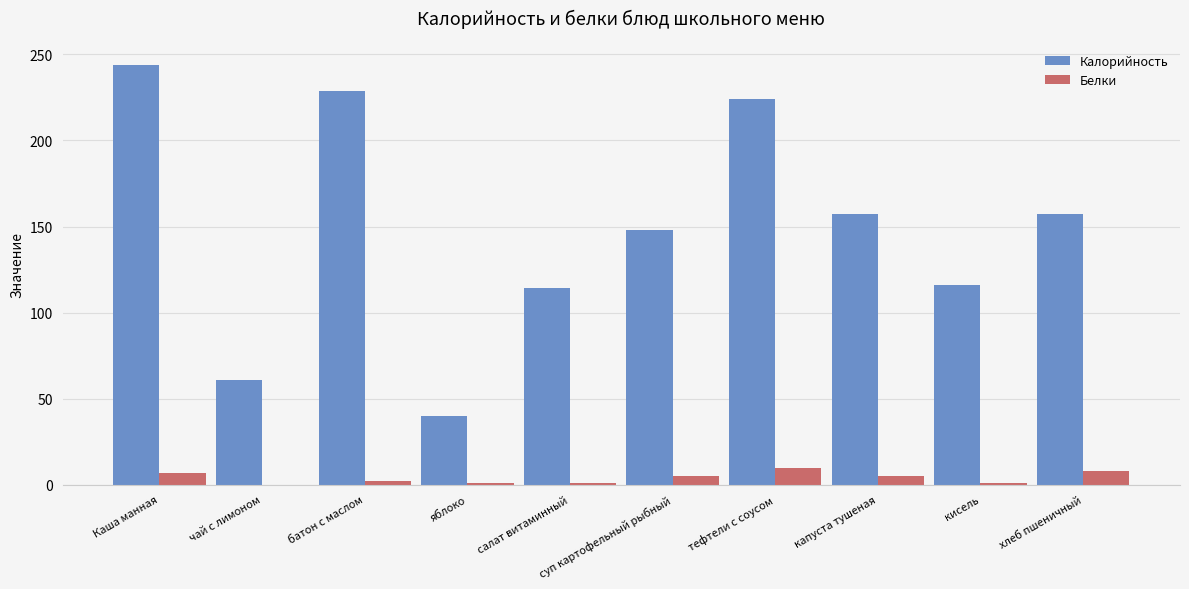

What is the maximum value for Калорийность?

244